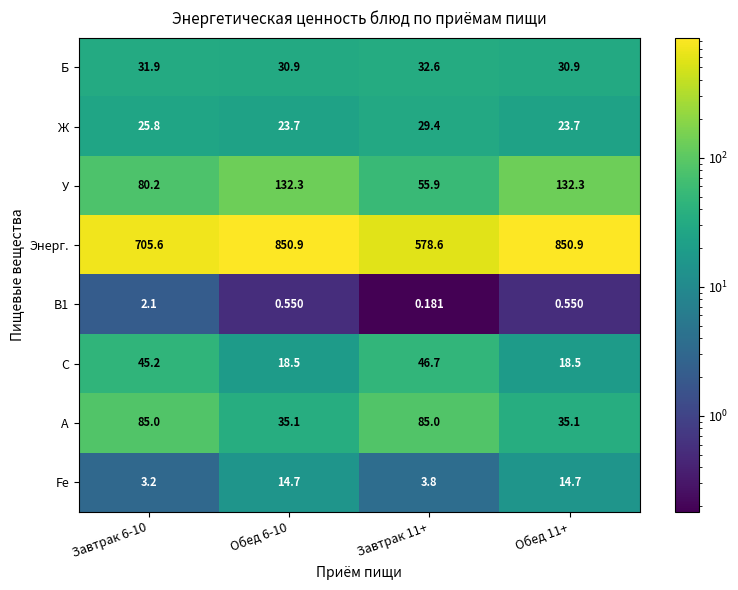

Is the value of Fe at Завтрак 6-10 greater than the value of В1 at Обед 11+?

Yes